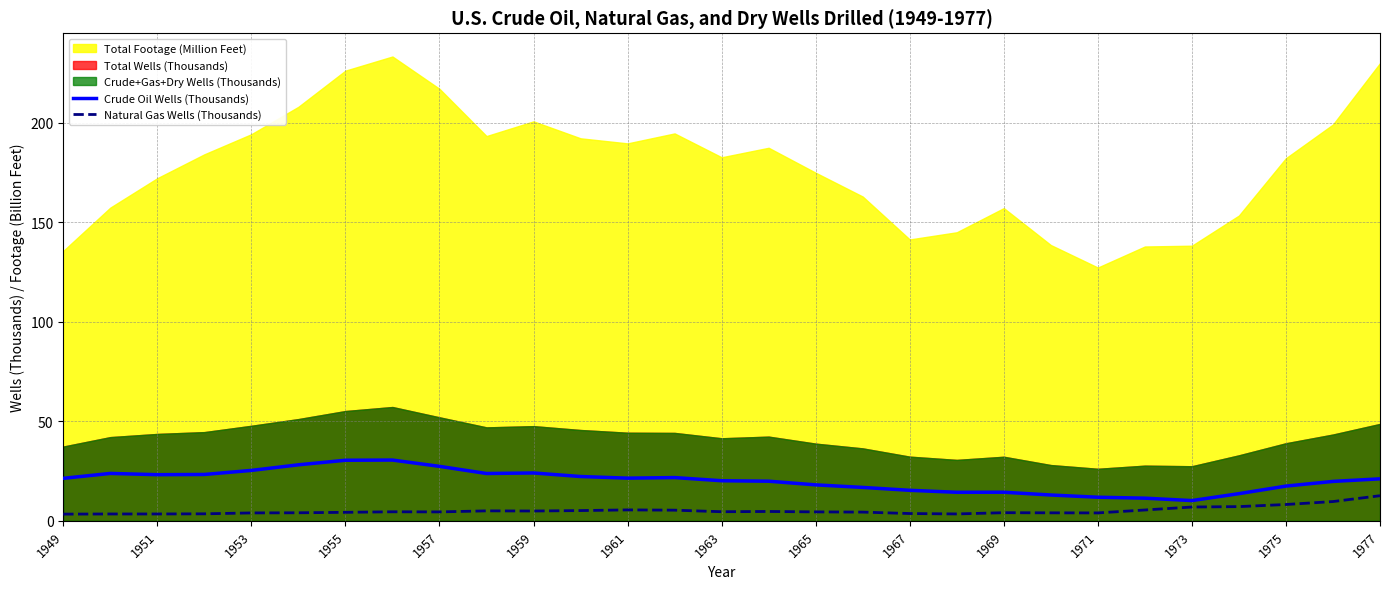

What is the difference between the maximum and minimum values in the Crude Oil Wells (Thousands) series?

20.4